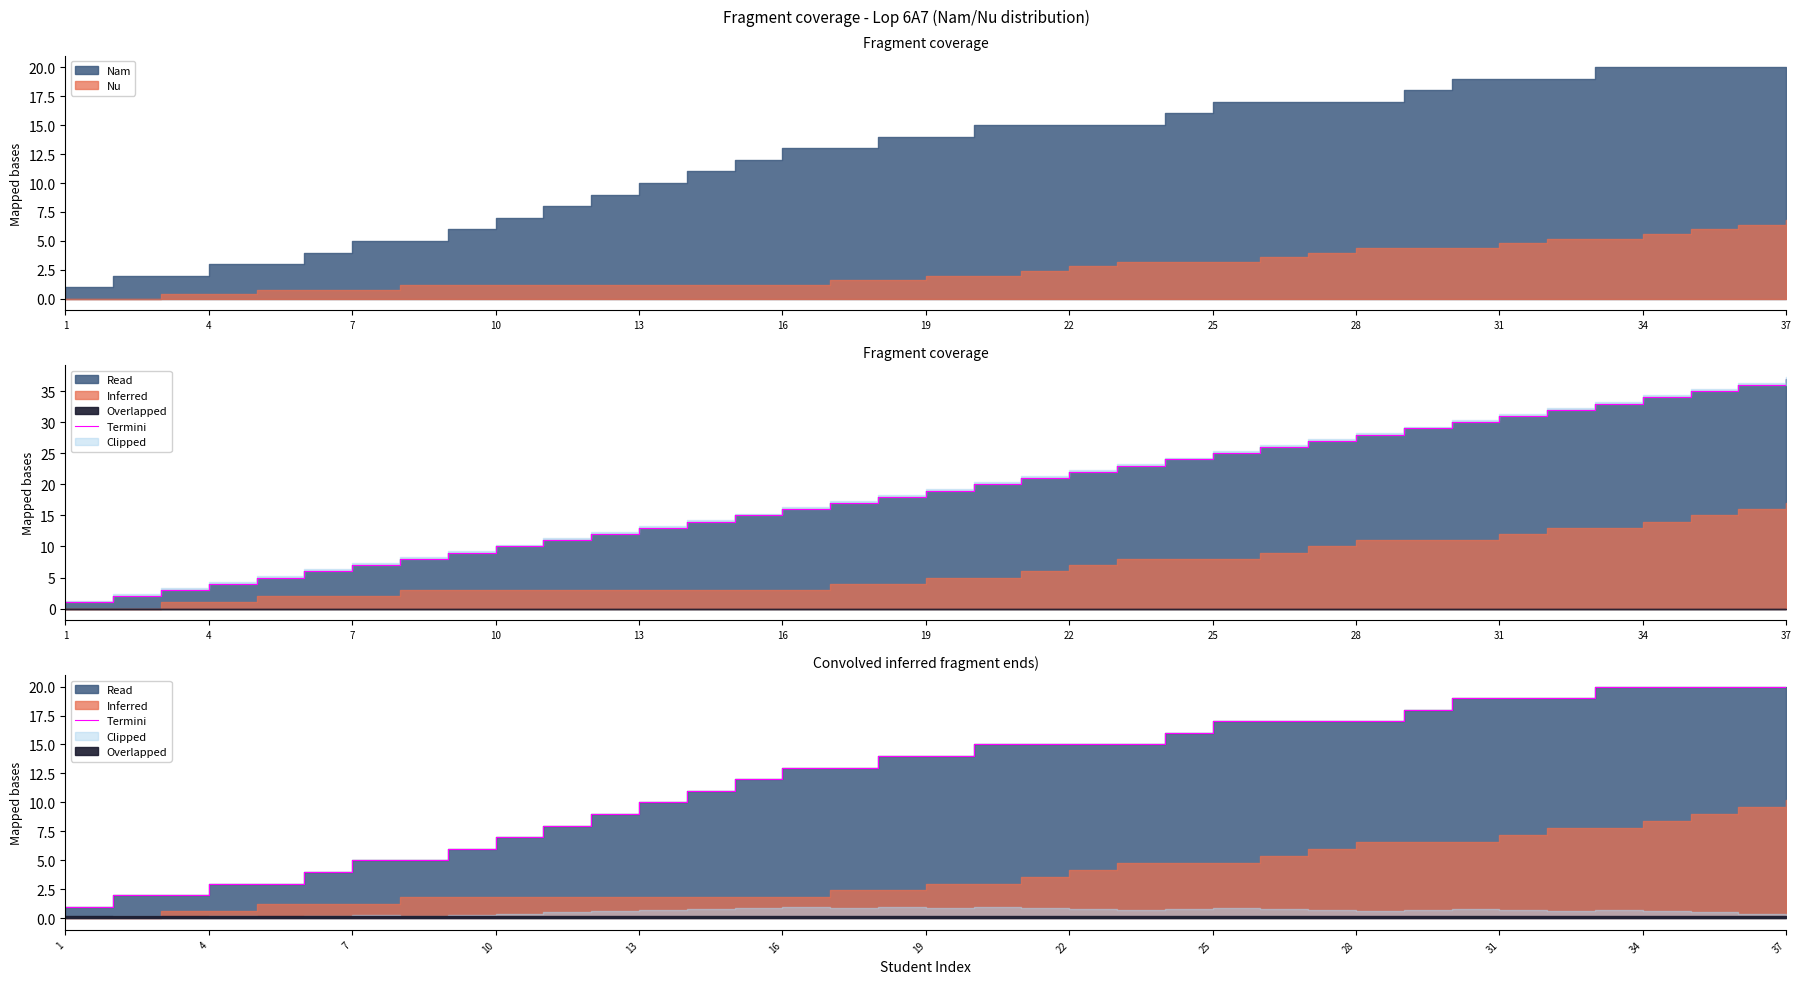

Reading left to right, extract all data points from this chart.

1	2	2	3	3	4	5	5	6	7	8	9	10	11	12	13	13	14	14	15	15	15	15	16	17	17	17	17	18	19	19	19	20	20	20	20	20